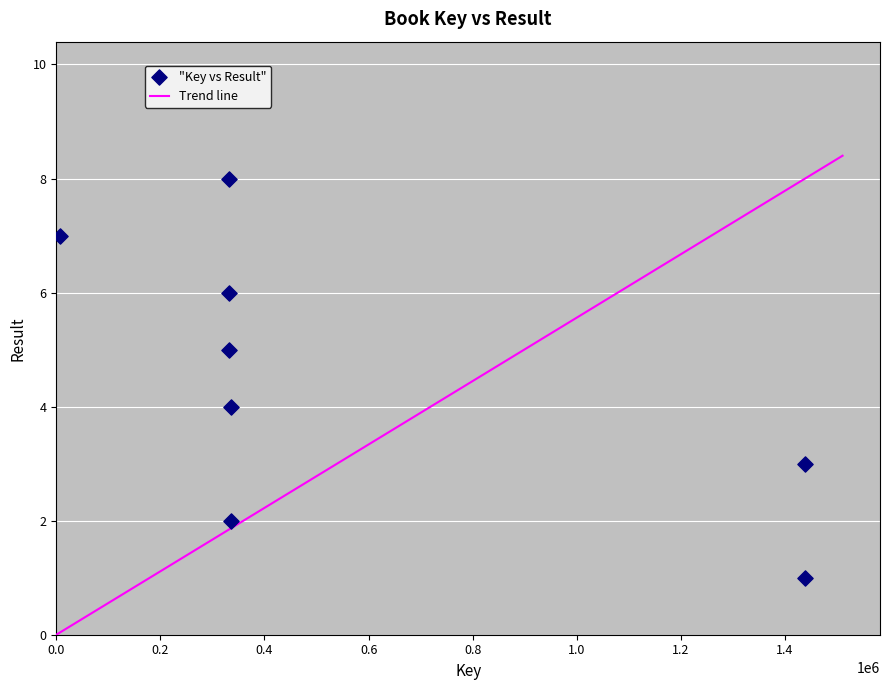

What is the average X value?

569099